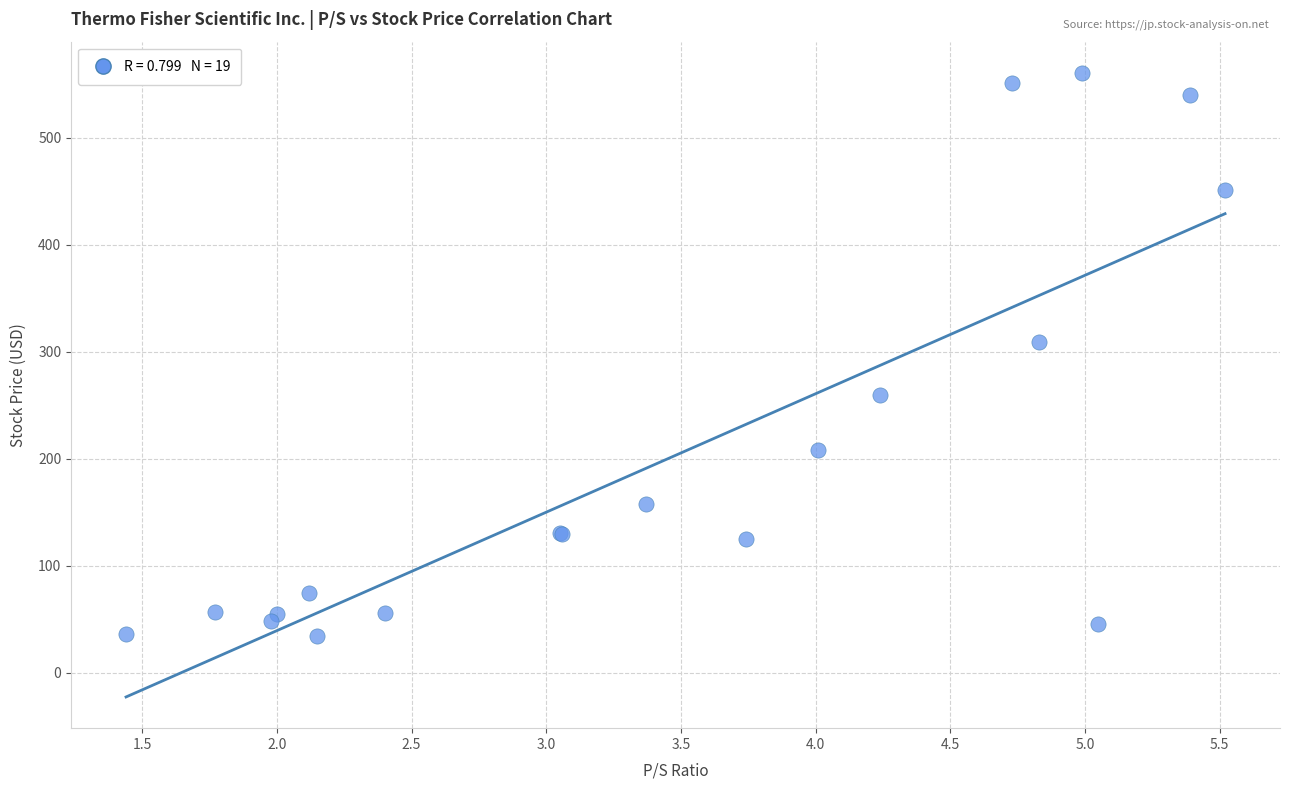

What Y value in the scatter plot is closest to 297?

309.2